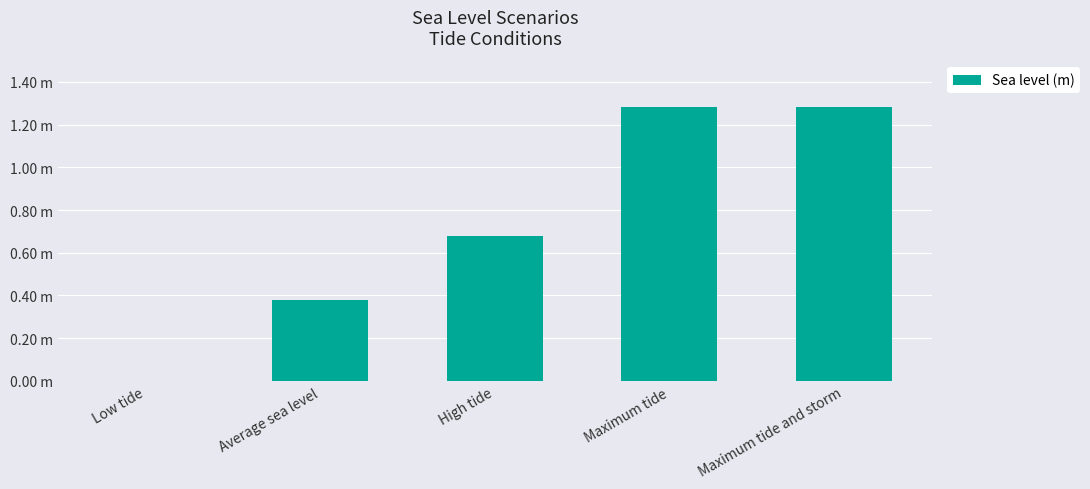

Count the values in the range 0 to 1.

3